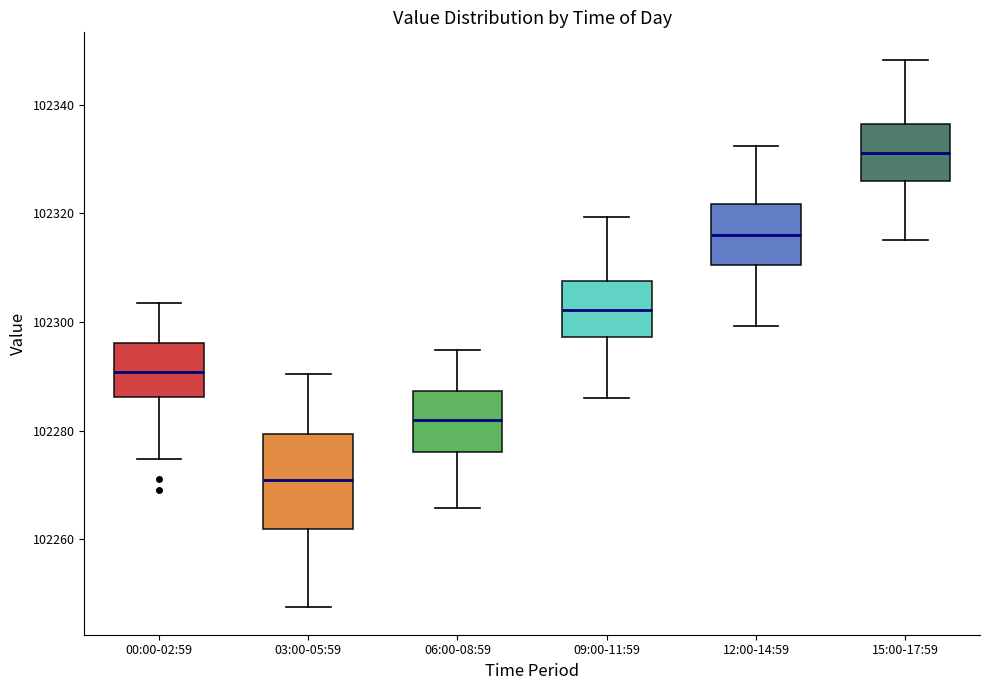

Reading left to right, transcribe this box plot: for each box, give where its median line is, the range the box spans, and where its two whiskers end, as read against the y-axis. The values are not printed on the chart, so give them approximately, as read against the axis.

00:00-02:59: median 102290, box 102286 to 102296, whiskers 102274 to 102304
03:00-05:59: median 102272, box 102262 to 102280, whiskers 102248 to 102290
06:00-08:59: median 102282, box 102276 to 102288, whiskers 102266 to 102294
09:00-11:59: median 102302, box 102298 to 102308, whiskers 102286 to 102320
12:00-14:59: median 102316, box 102310 to 102322, whiskers 102300 to 102332
15:00-17:59: median 102332, box 102326 to 102336, whiskers 102316 to 102348